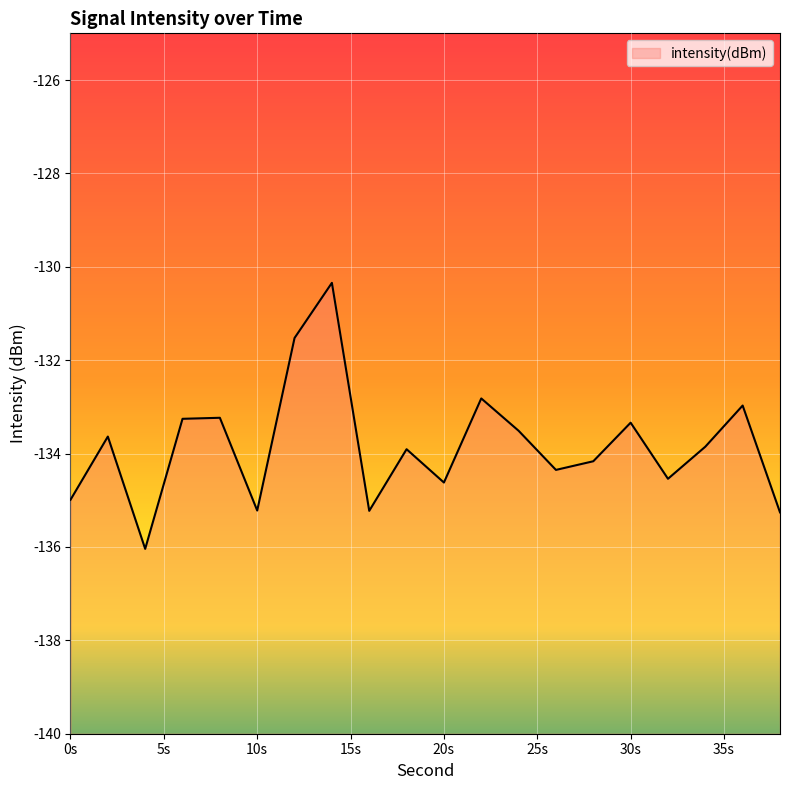

What is the approximate value at 16?

-135.2